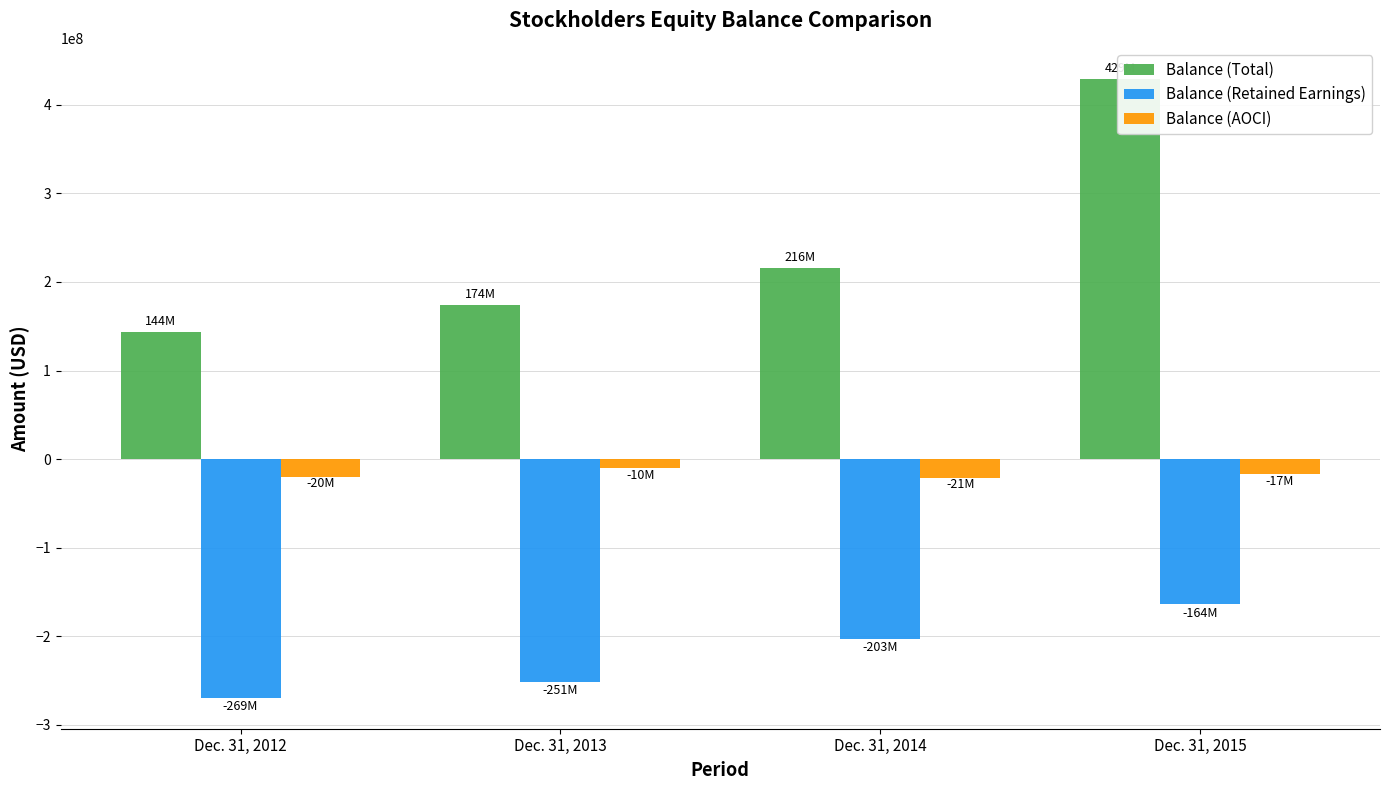

What is the lowest value of the Balance (Retained Earnings) series?

-269288000